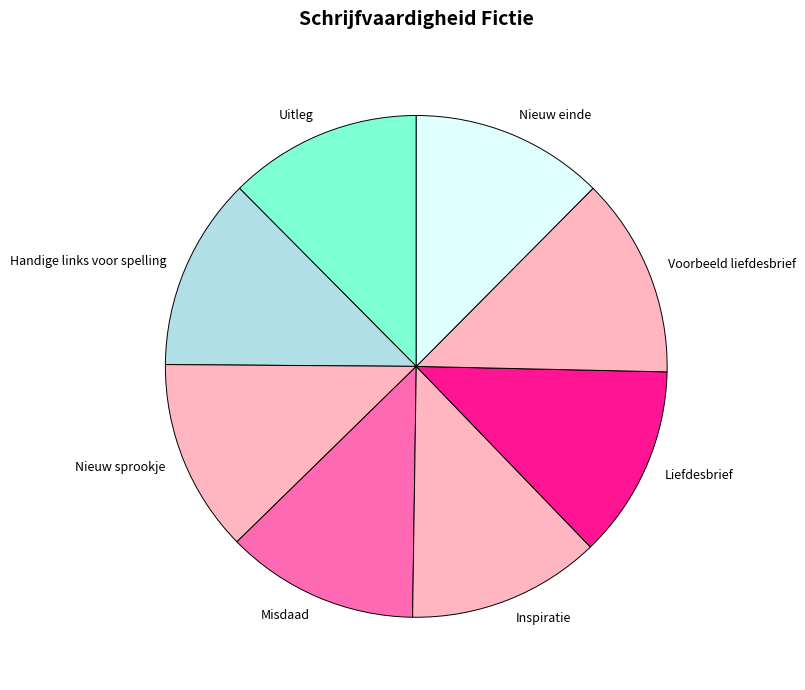

How many segments does this pie chart have?

8